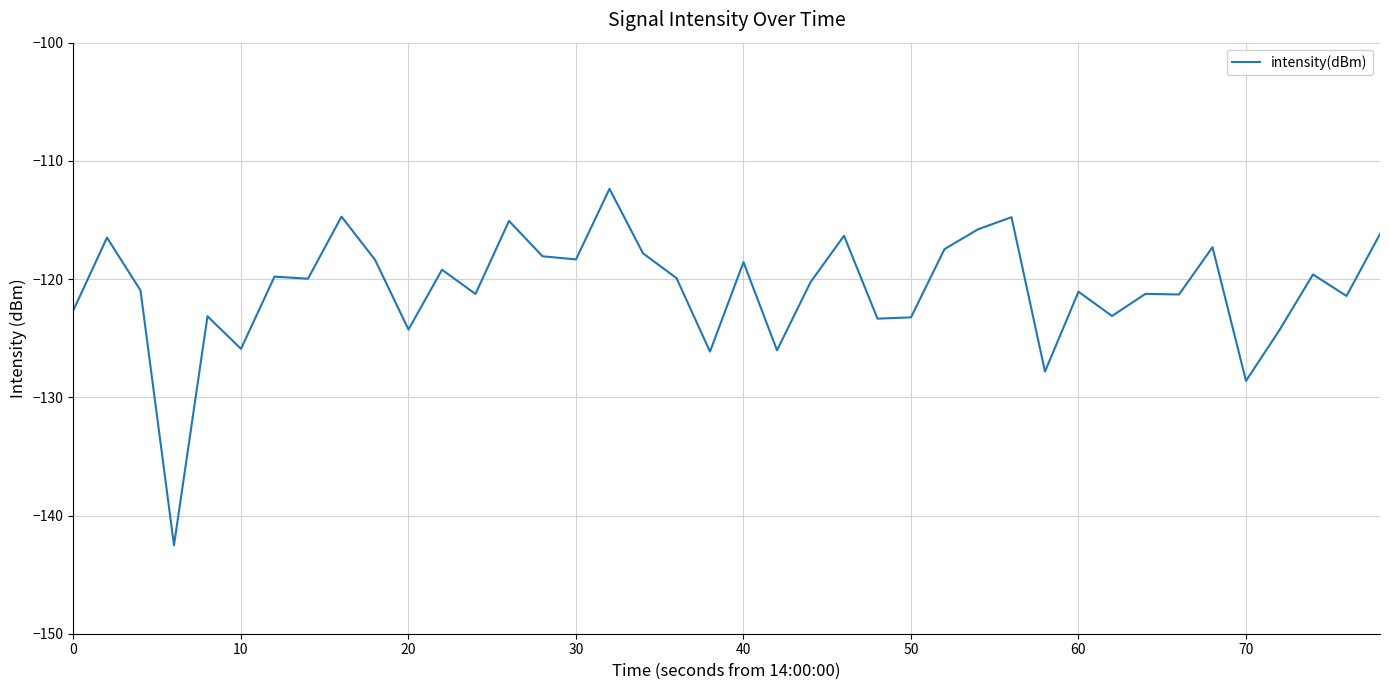

What is the smallest value displayed?

-142.5